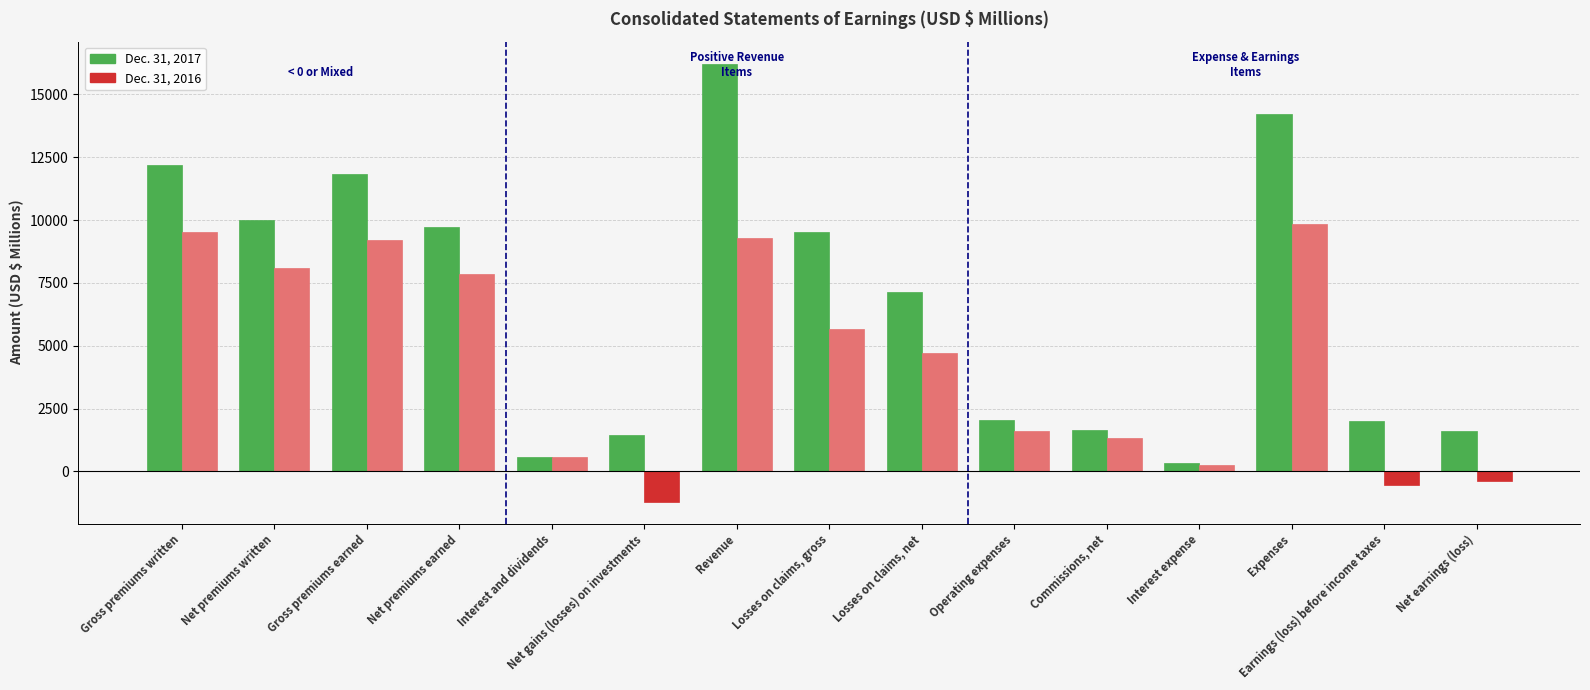

Which series has the widest spread of values?

Dec. 31, 2017